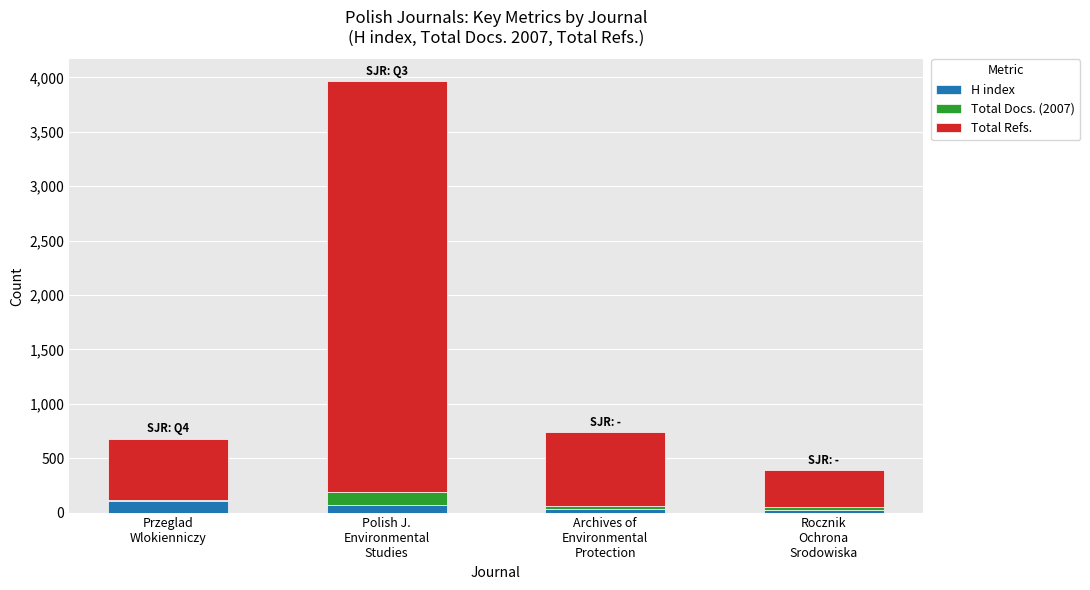

Are the bars grouped side by side (vs. stacked)?

No